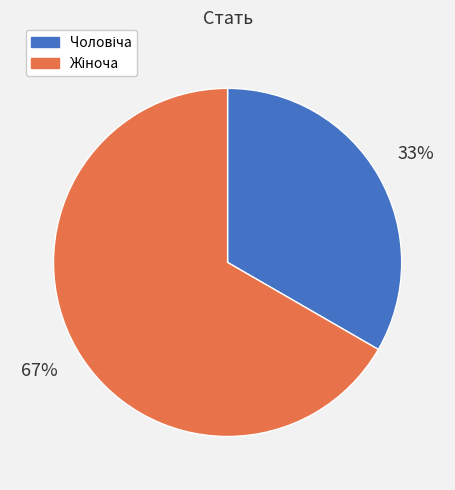

Is there any slice that represents more than half of the pie?

Yes